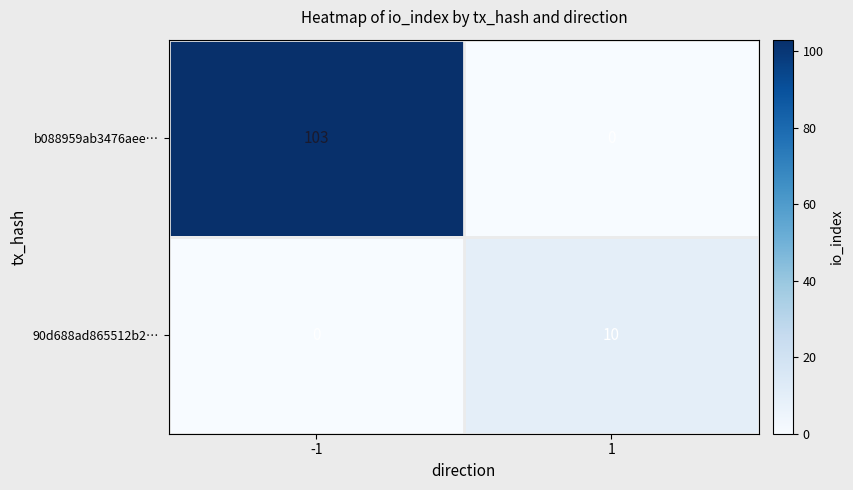

Which series changed the most between -1 and 1?

b088959ab3476aee…